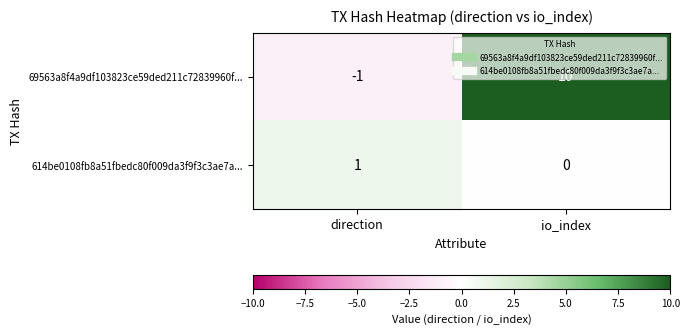

What is the difference between the maximum and minimum values in the 69563a8f4a9df103823ce59ded211c72839960f... series?

11